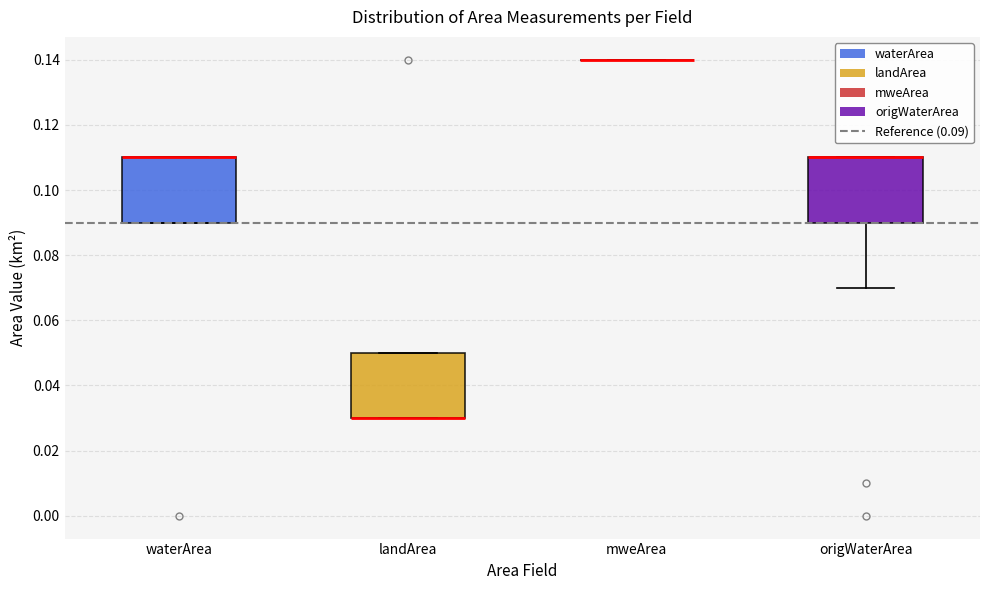

Where is the upper edge of the box for origWaterArea on the y-axis? The values are not printed on the chart, so give them approximately, as read against the axis.

0.11